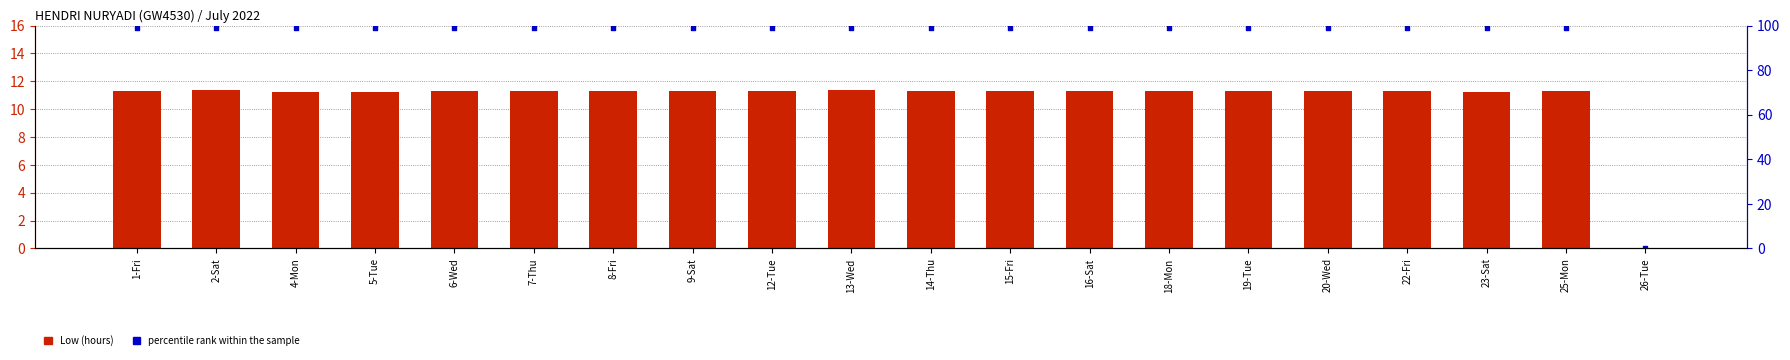

Which series reaches the minimum Y coordinate?

Low (hours)